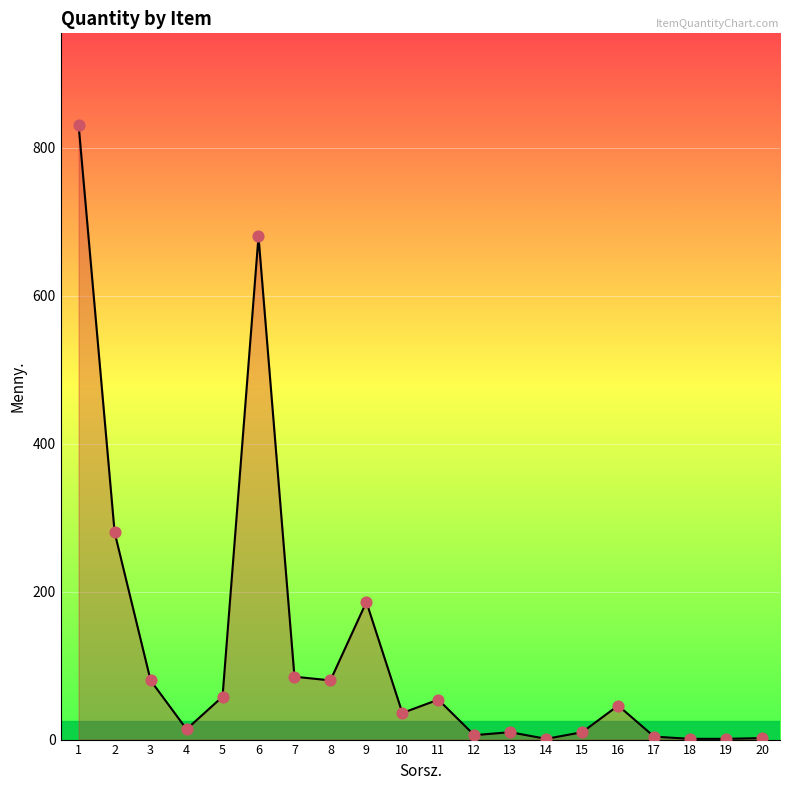

What is the ratio of the value at 2 to the value at 14?

280.0